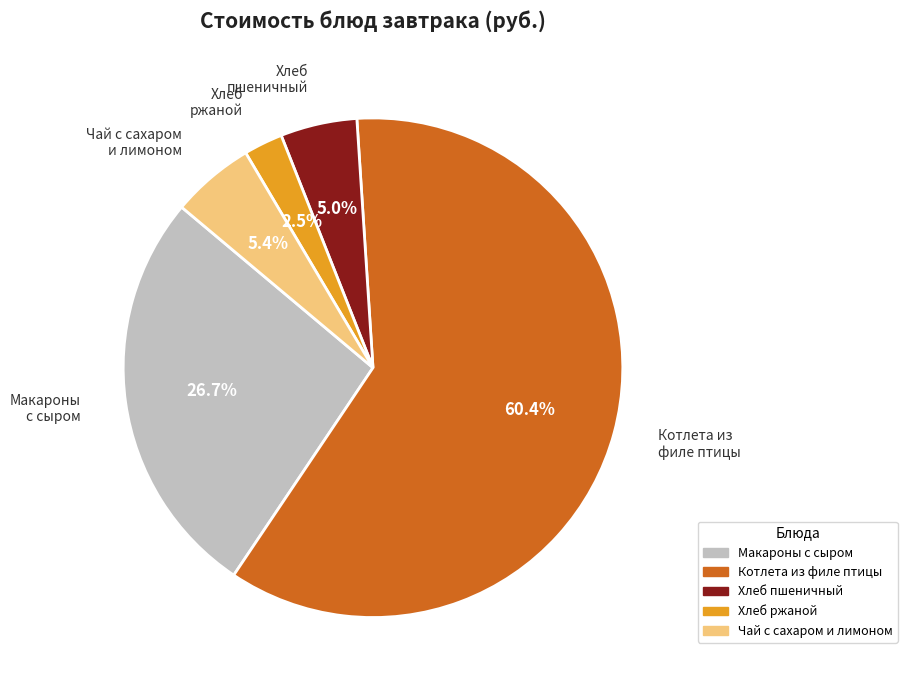

Is there a majority slice in this chart?

Yes